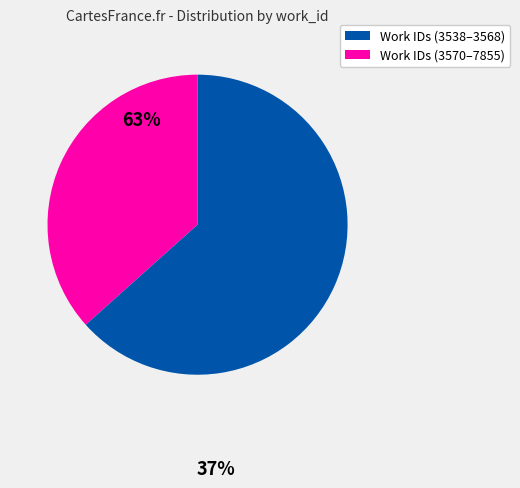

Does any single category account for the majority?

Yes